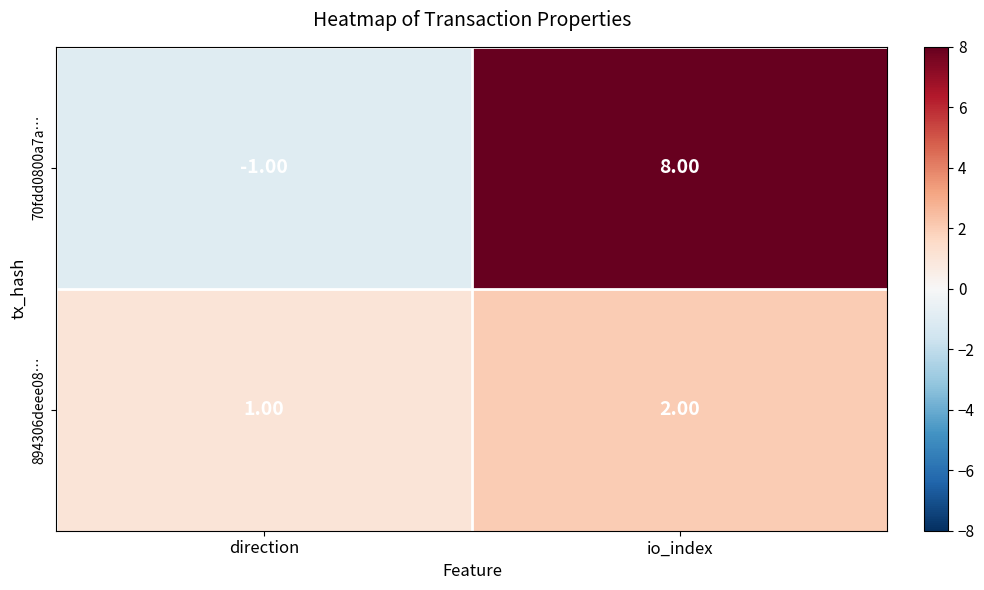

What is the sum of all 894306deee08… values?

3